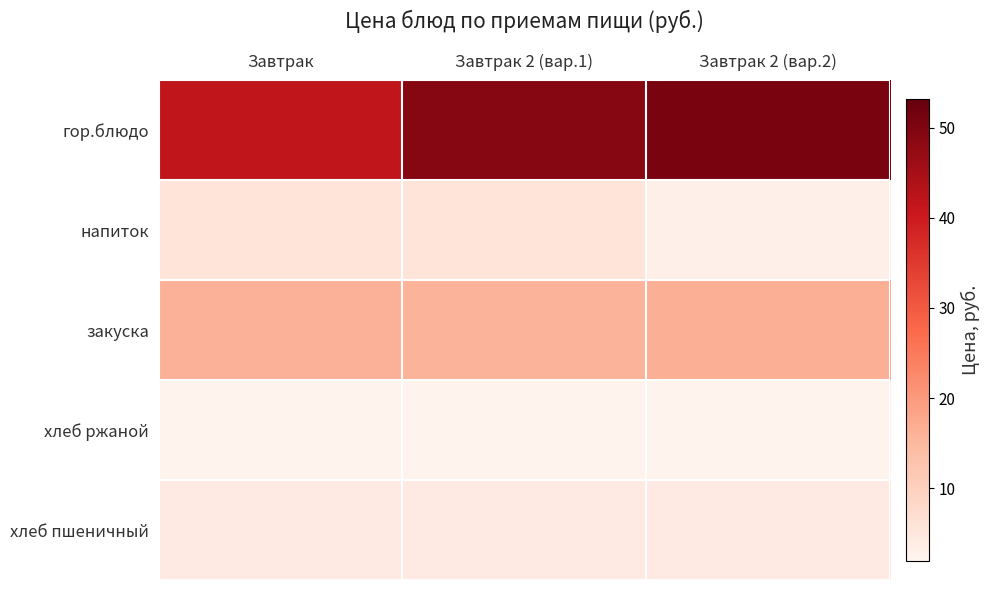

Reading left to right, extract all data points from this chart.

гор.блюдо: Завтрак=41.6	Завтрак 2 (вар.1)=49.1	Завтрак 2 (вар.2)=50.6
напиток: Завтрак=5.5	Завтрак 2 (вар.1)=5.5	Завтрак 2 (вар.2)=3.3
закуска: Завтрак=16.2	Завтрак 2 (вар.1)=15.9	Завтрак 2 (вар.2)=16.6
хлеб ржаной: Завтрак=2.4	Завтрак 2 (вар.1)=2.4	Завтрак 2 (вар.2)=2.4
хлеб пшеничный: Завтрак=4.3	Завтрак 2 (вар.1)=4.3	Завтрак 2 (вар.2)=4.3